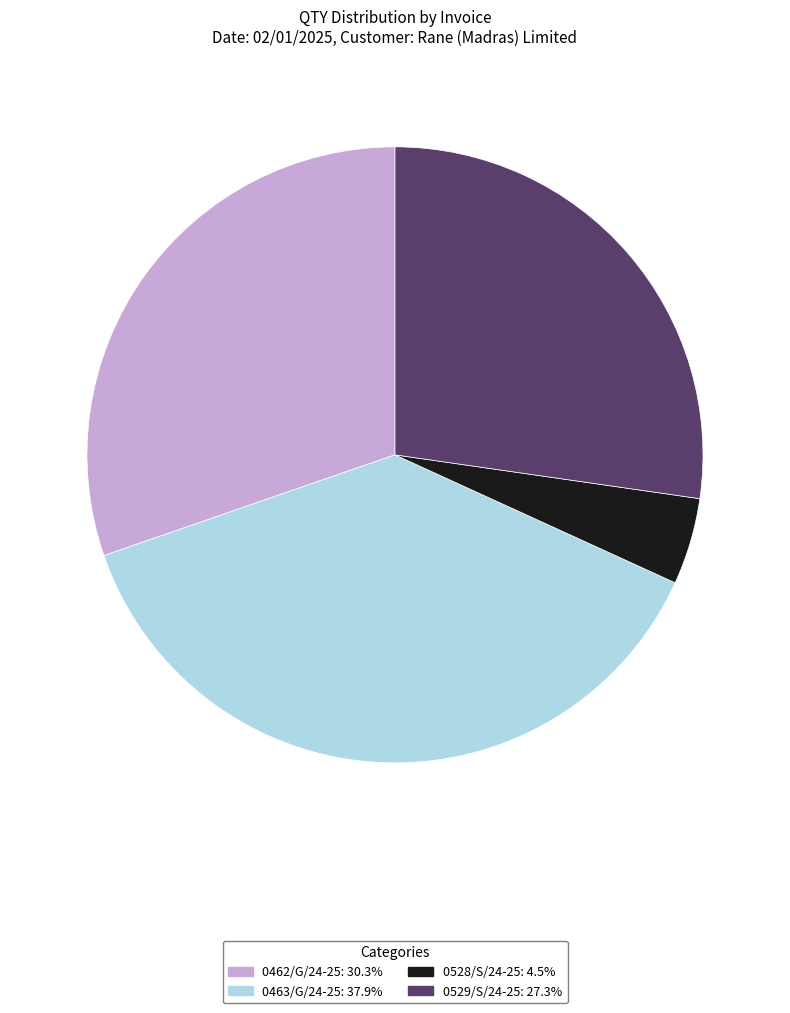

Between 0463/G/24-25 and 0529/S/24-25, which is larger?

0463/G/24-25